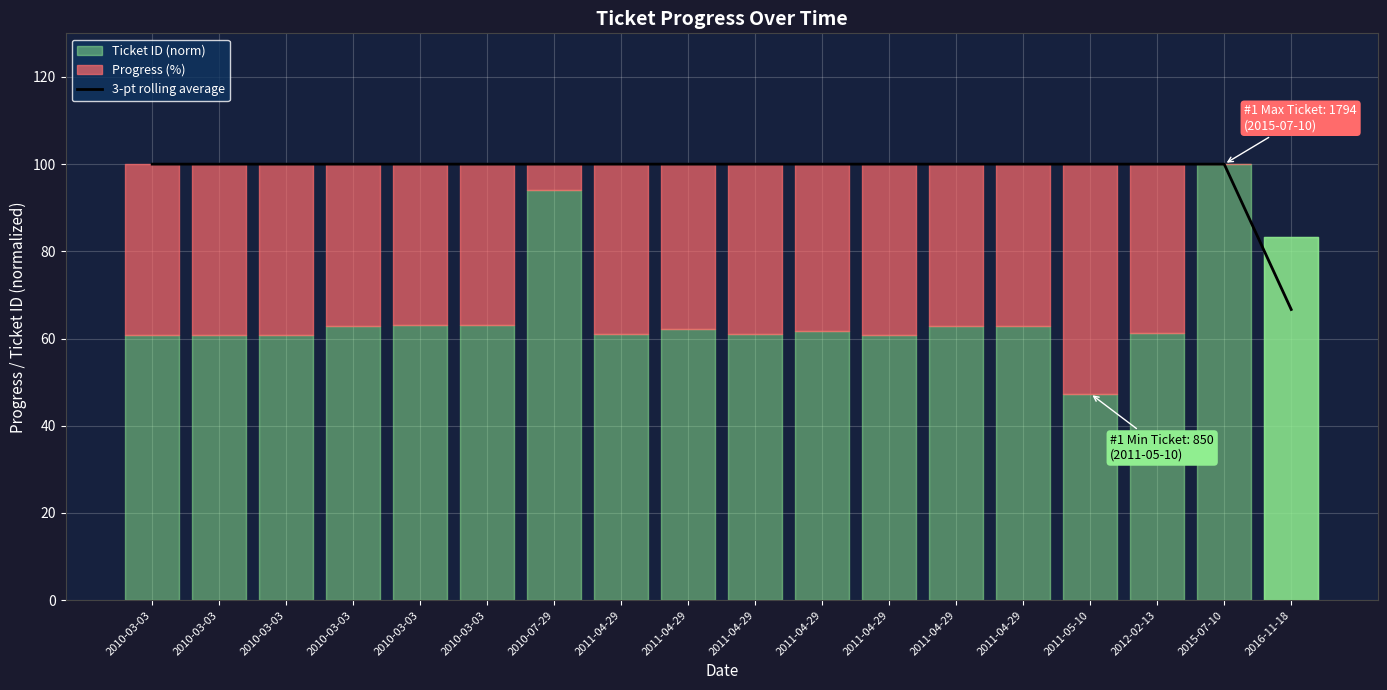

Reading left to right, transcribe all the data shown in this chart.

100.0	100.0	100.0	100.0	100.0	100.0	100.0	100.0	100.0	100.0	100.0	100.0	100.0	100.0	100.0	100.0	100.0	66.7